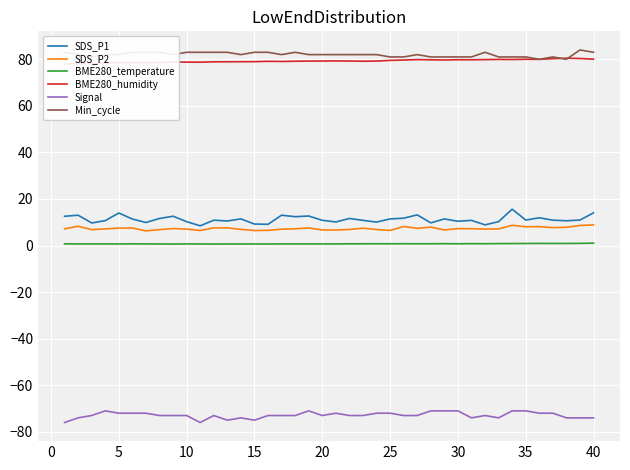

The value of SDS_P1 at 15 is 9.2. True or false?

True